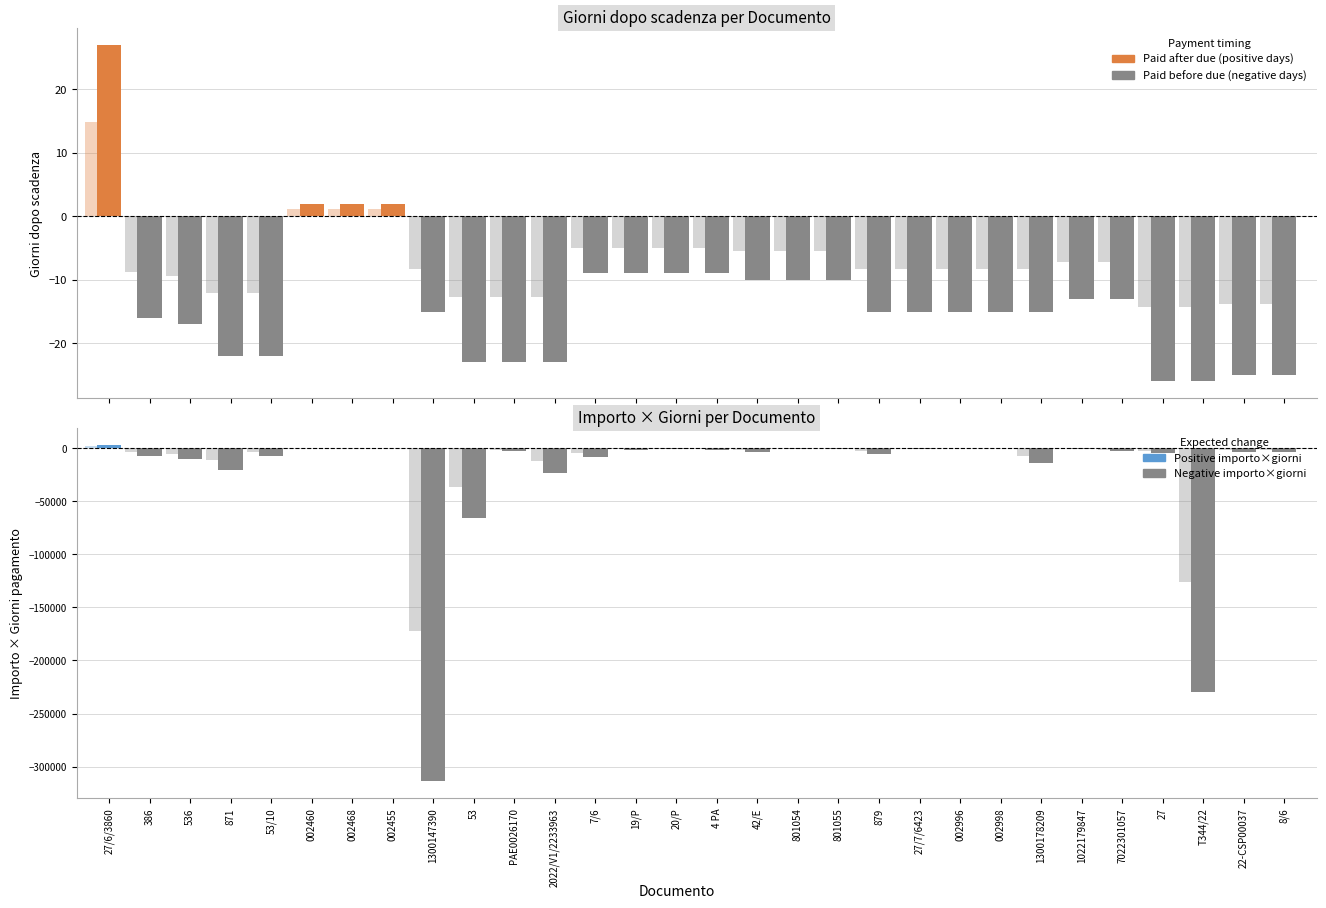

Are the bars horizontal?

No